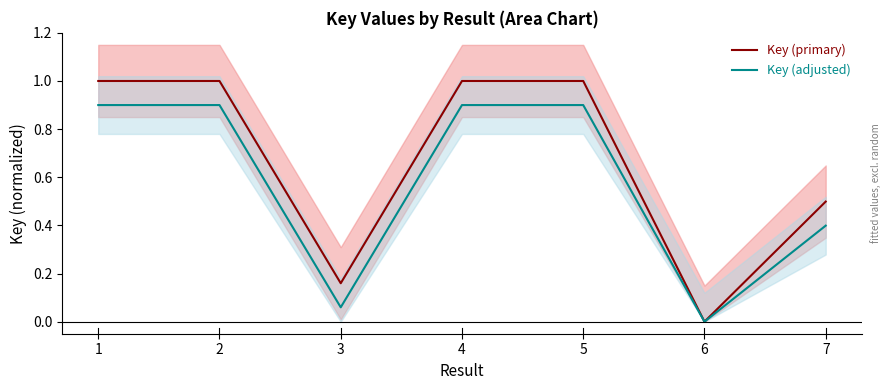

Does the chart have visible grid lines?

No